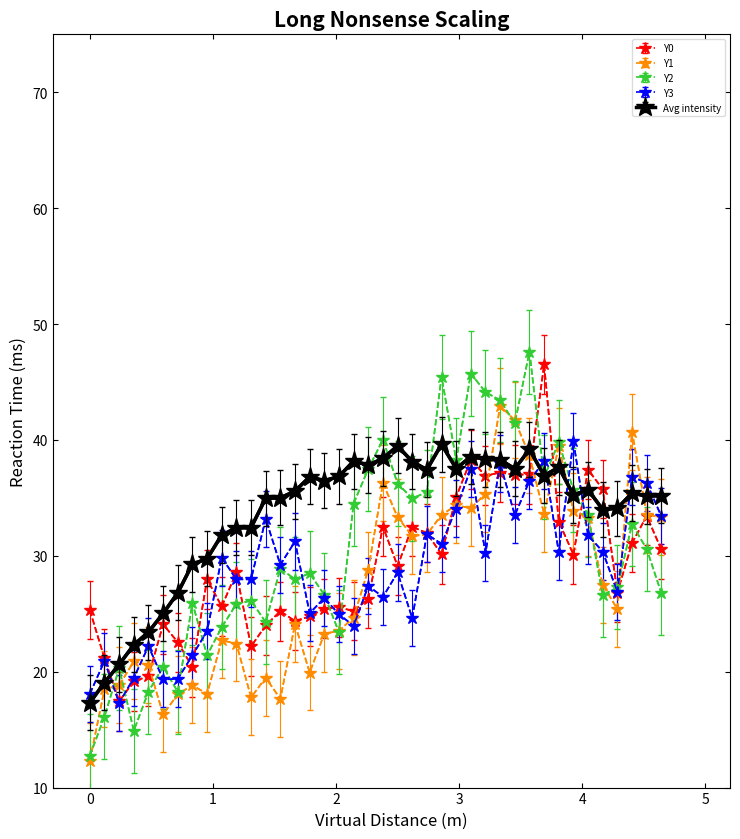

Which series has the largest range (max minus min)?

Y2